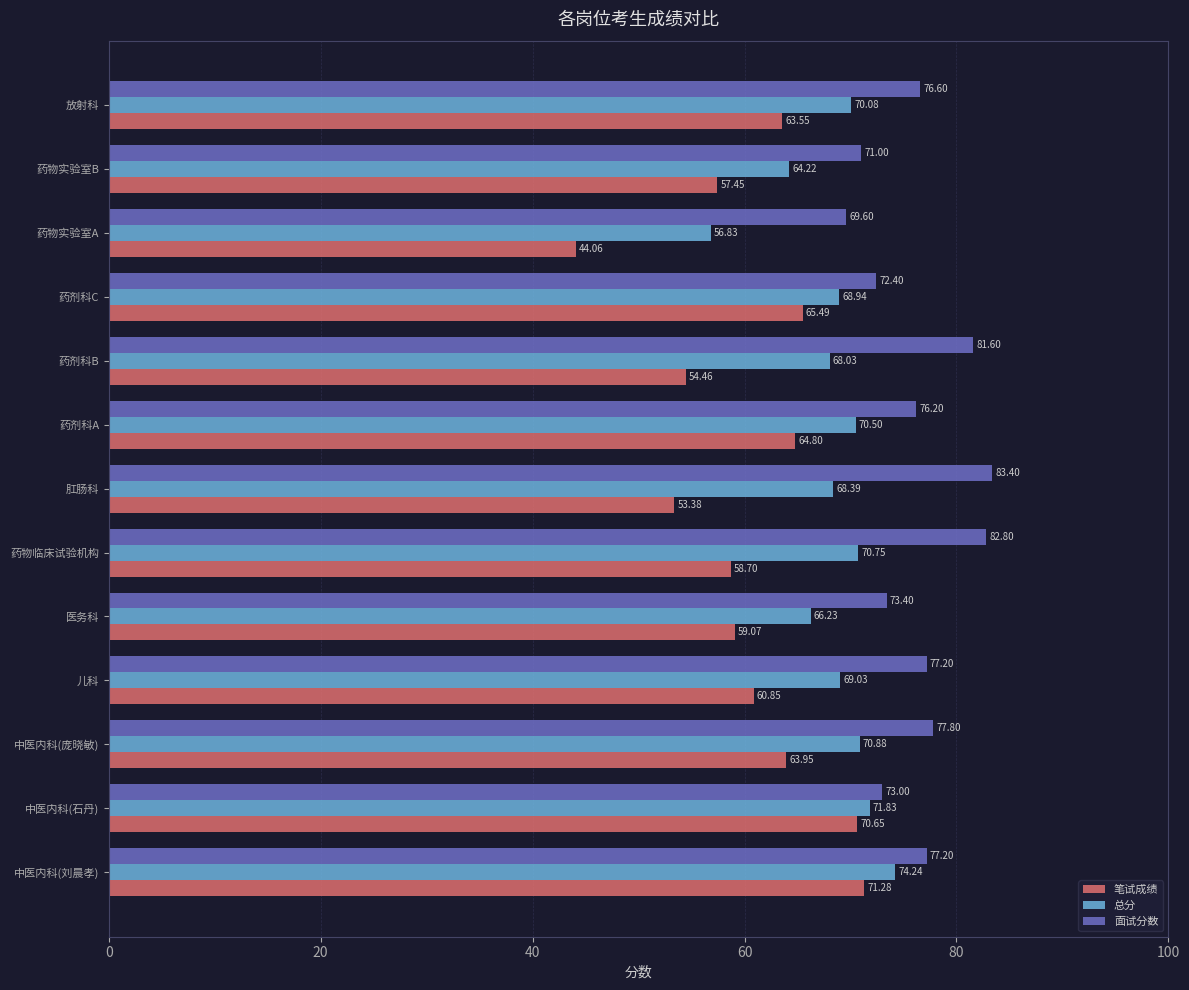

Which series has the widest spread of values?

笔试成绩